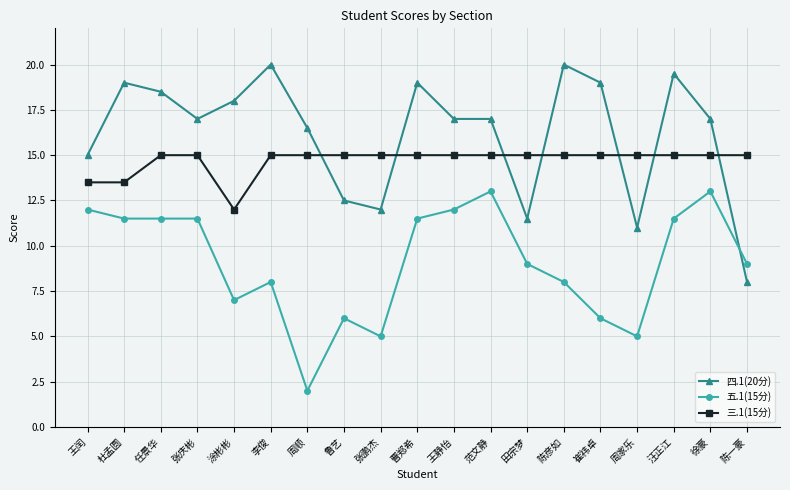

List the series in order of their peak value, highest first.

四.1(20分), 三.1(15分), 五.1(15分)